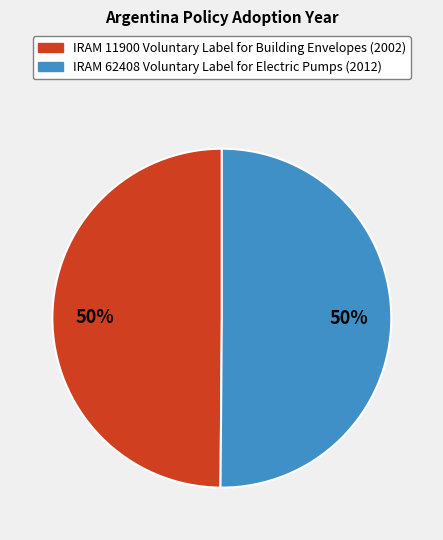

Approximately how many times larger is the value at IRAM 62408 Voluntary Label for Electric Pumps compared to IRAM 11900 Voluntary Label for Building Envelopes?

1.0